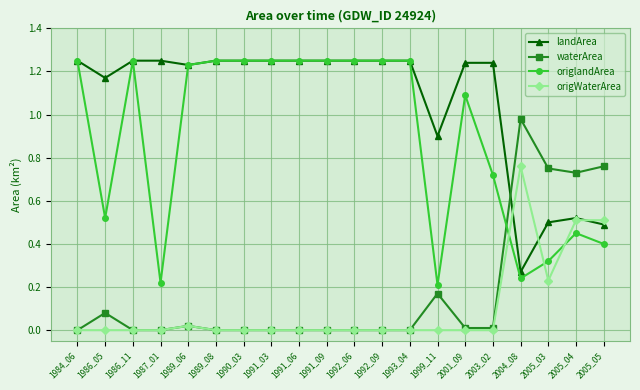

Where do waterArea and landArea first cross each other?

2003_02 and 2004_08